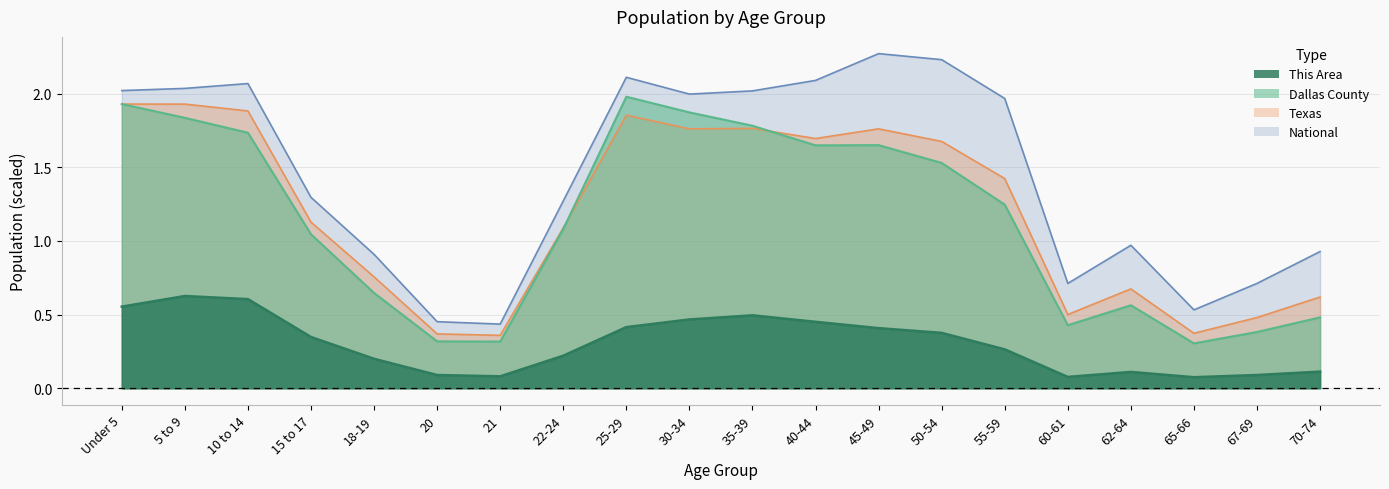

What is the average value of the Dallas County series?

1.1